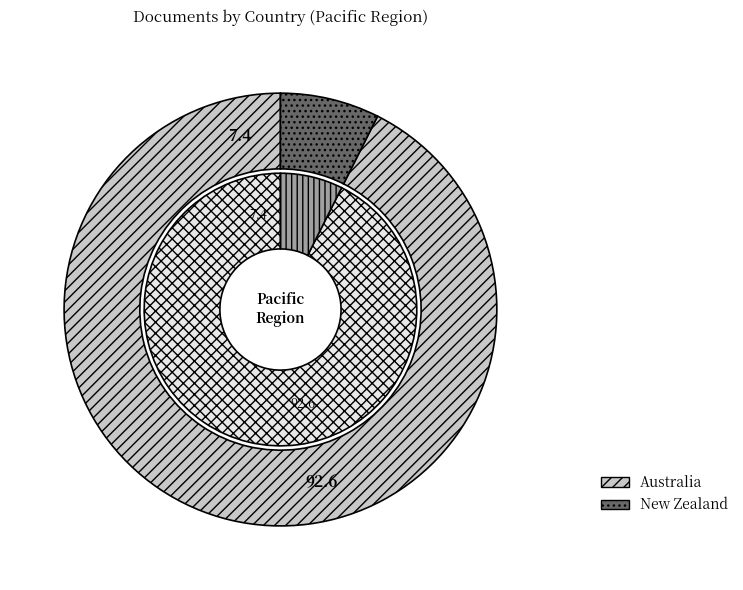

Does Australia account for over 50% of the chart?

Yes